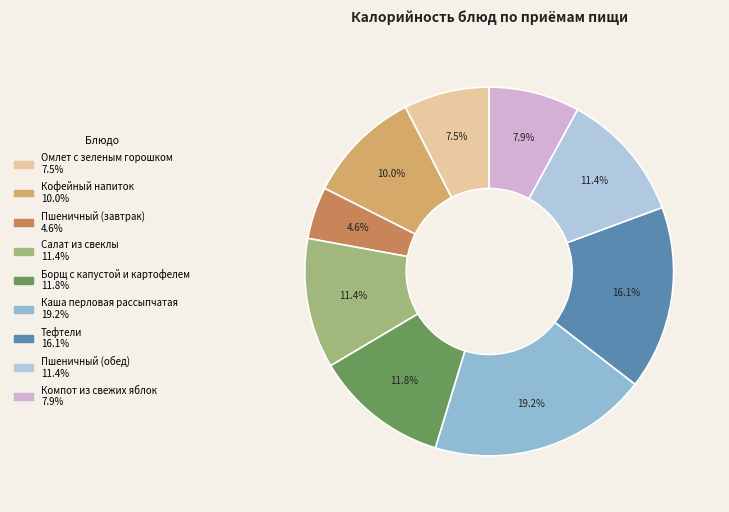

What percentage is NOT represented by Компот из свежих яблок?

92.1%